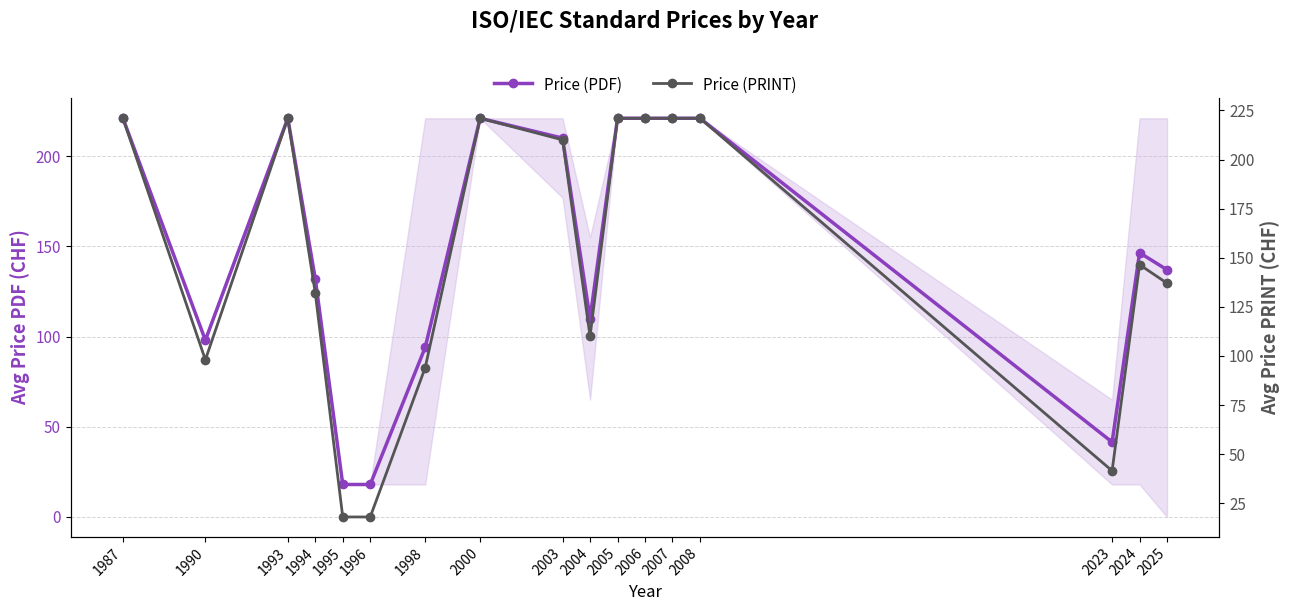

True or false: Price (PRINT) and Price (PDF) cross at least once.

False